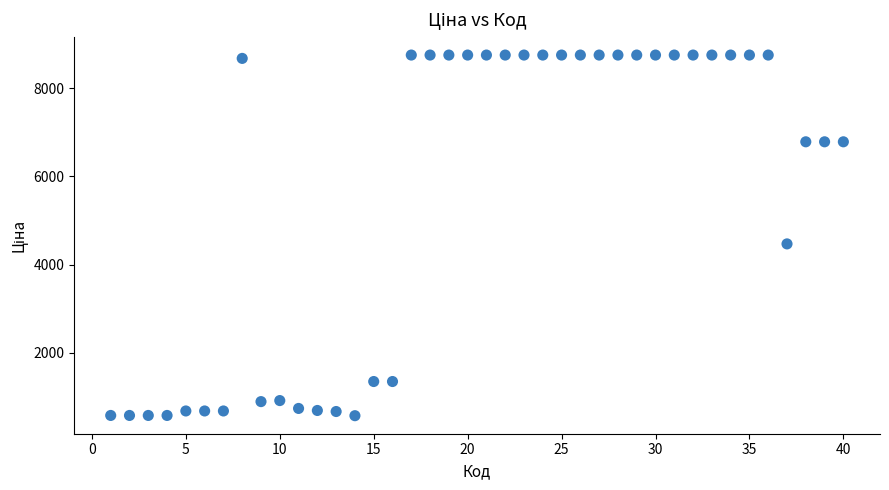

What is the range of Y values (max minus min)?

8182.8